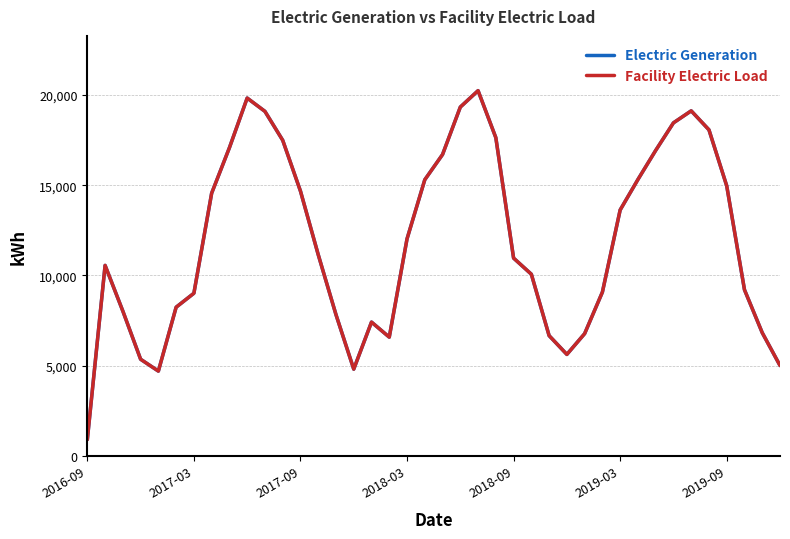

Does the chart display data point markers on the line(s)?

No